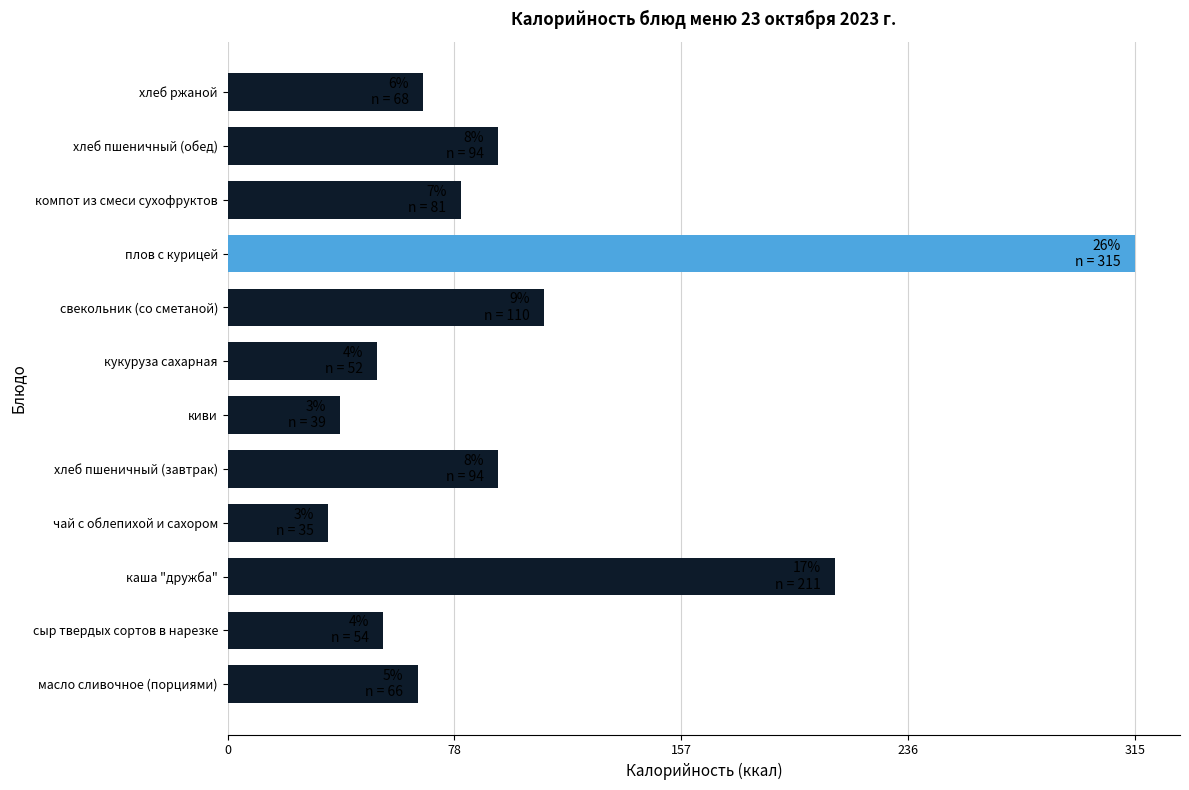

True or false: the data shows 129 at хлеб пшеничный (обед).

False